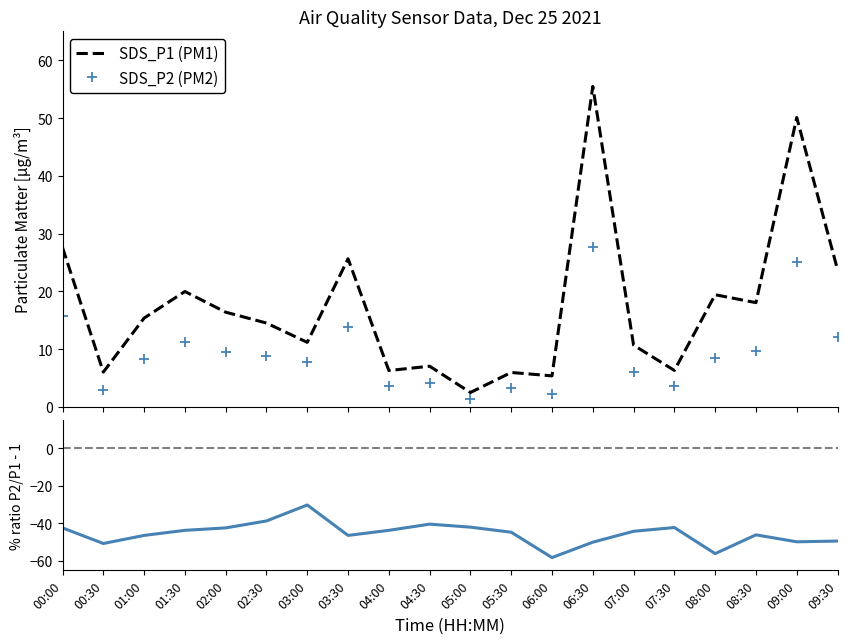

How many lines are shown in the chart?

3